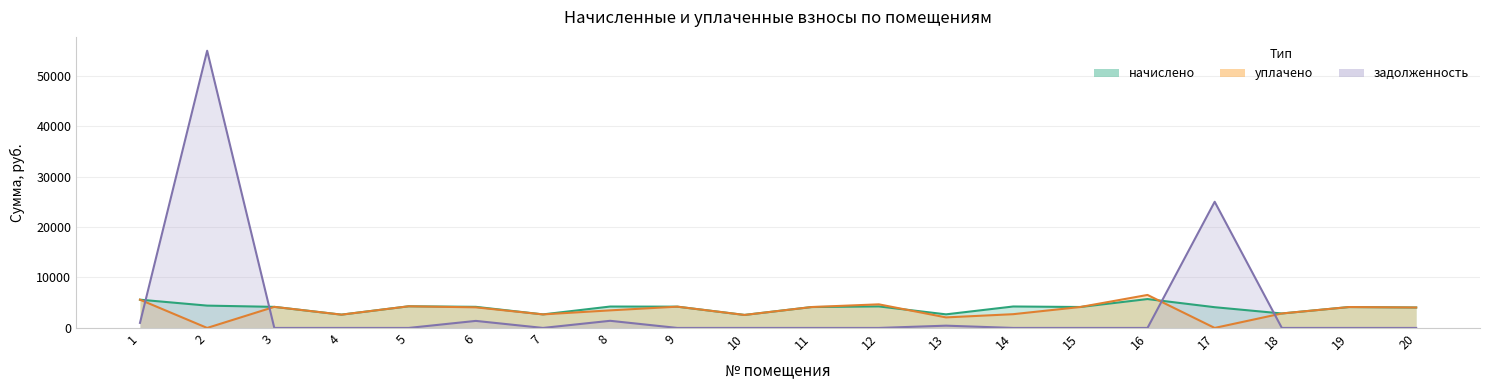

Reading right to left, extract all data points from this chart.

начислено: 4048.9	4140.0	2864.9	4106.9	5721.5	4148.3	4247.6	2691.0	4264.2	4140.0	2575.1	4214.6	4239.4	2682.7	4181.4	4289.0	2633.0	4173.1	4421.5	5597.3
уплачено: 4048.9	4140.0	2864.9	0.0	6536.9	4148.3	2724.0	2087.2	4676.2	4140.0	2575.1	4214.6	3481.6	2682.7	4080.4	4289.0	2633.0	4173.1	0.0	5597.3
задолженность: 0.0	0.0	0.0	25002.2	0.0	0.0	0.0	448.5	0.0	0.0	0.0	0.0	1413.1	0.0	1393.8	0.0	0.0	0.0	54927.2	1000.5